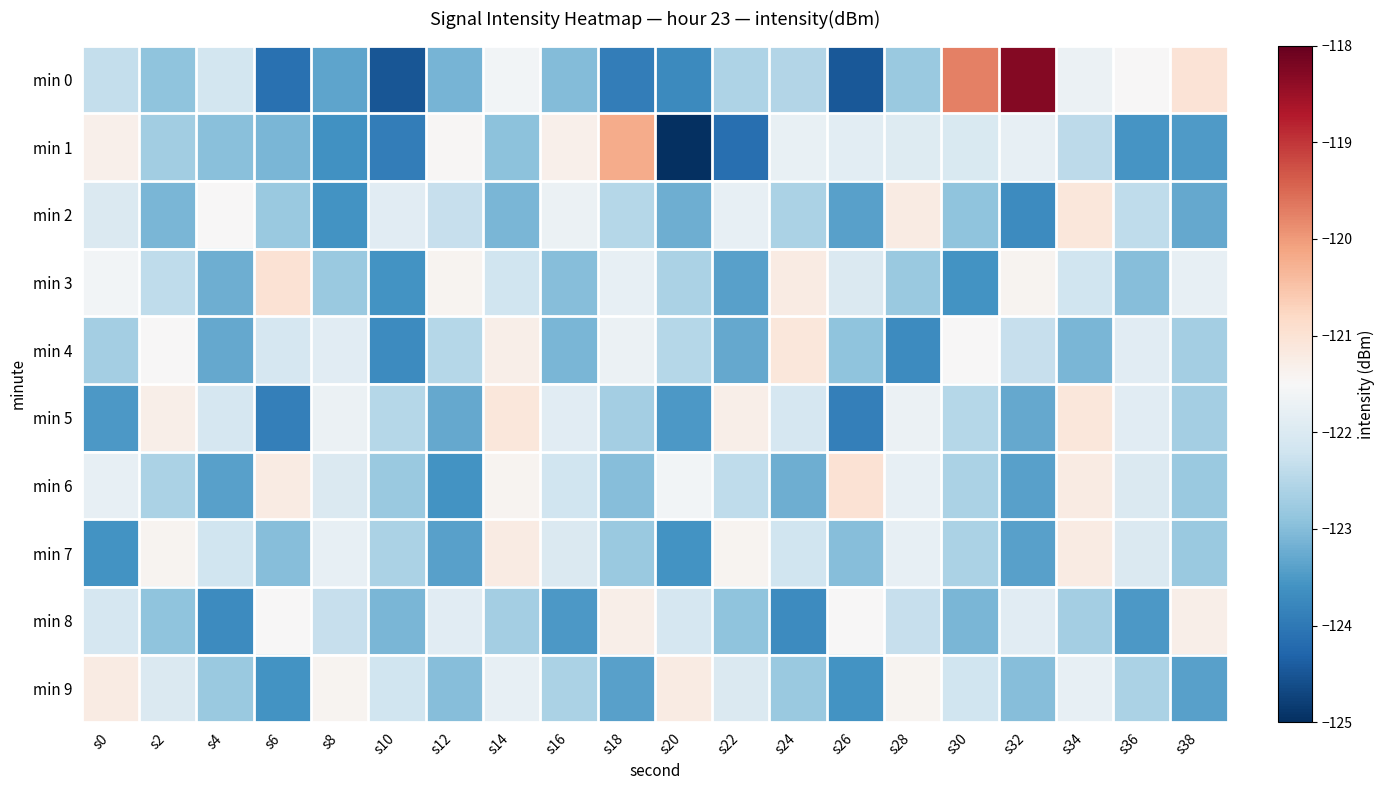

Which has a higher value, s30 or s34?

s30